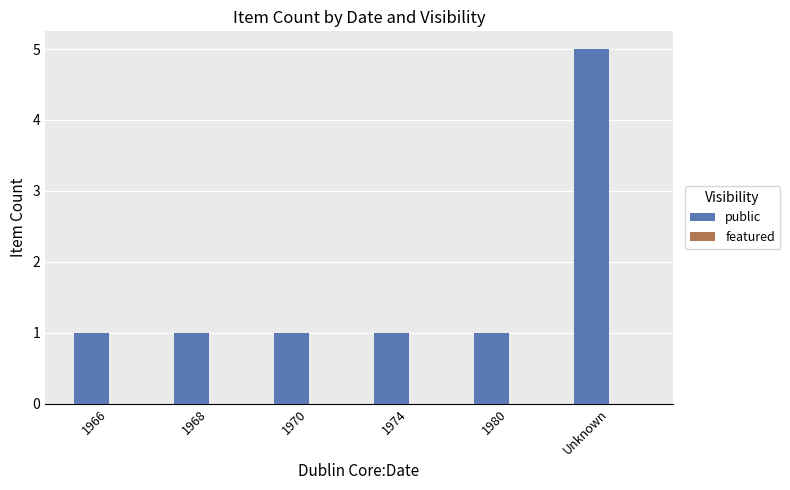

Is it true that the value at 1970 is 1?

True